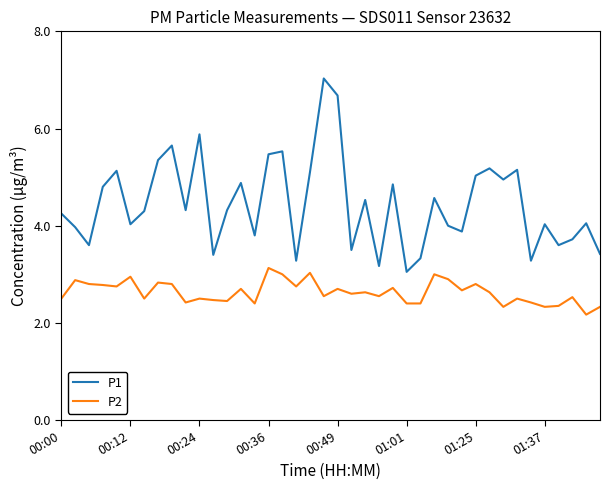

True or false: P2 and P1 cross at least once.

False